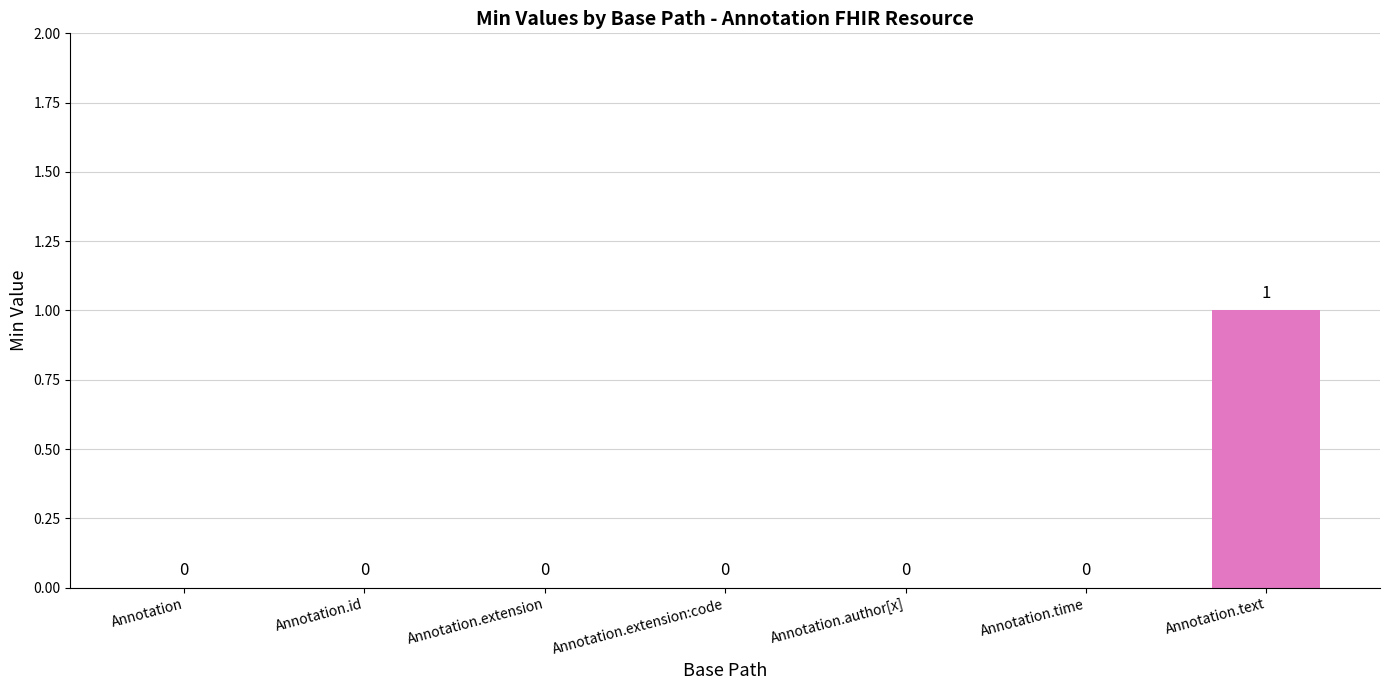

The value at Annotation.time is 0. True or false?

True